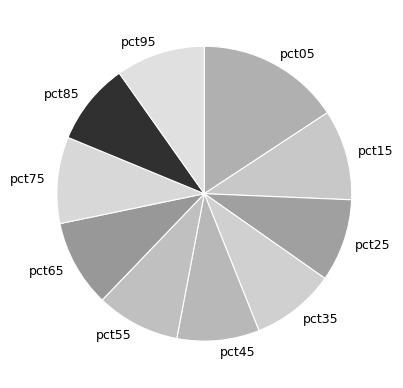

Is it true that pct35 is 9% of the pie?

True